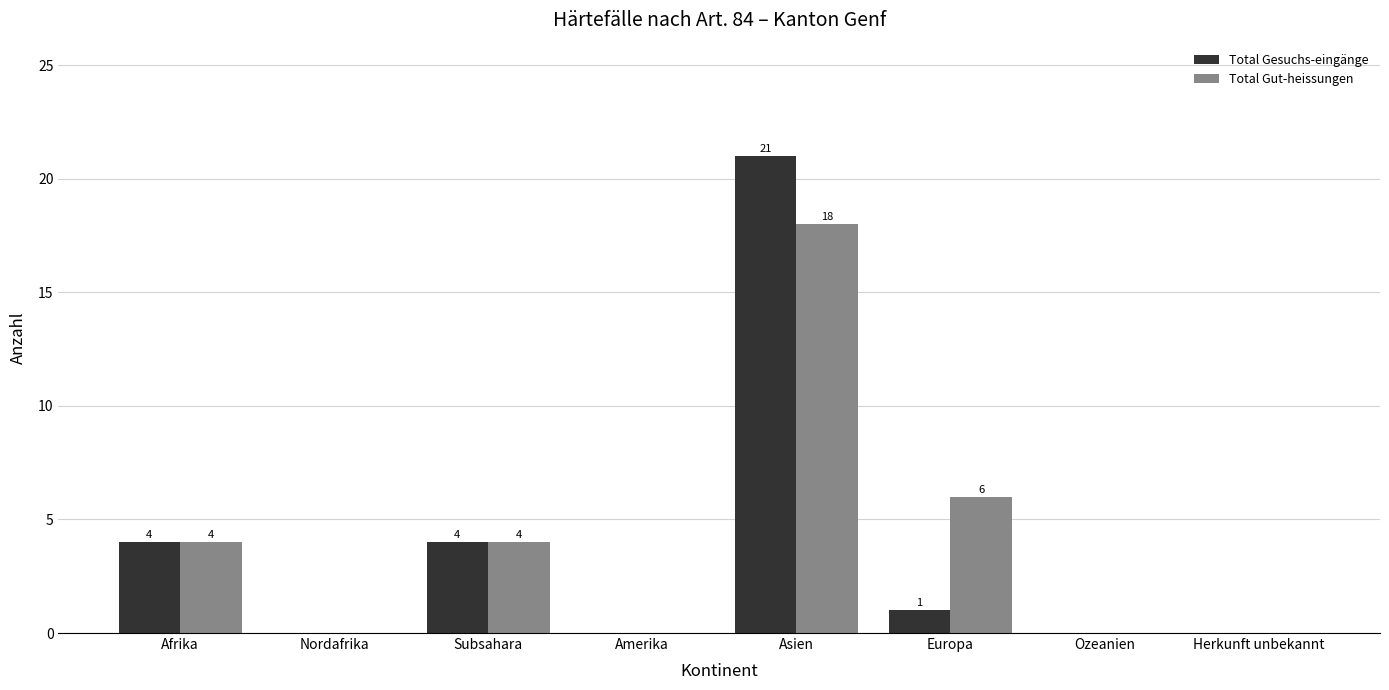

What is the highest value of the Total Gesuchs-eingänge series?

21